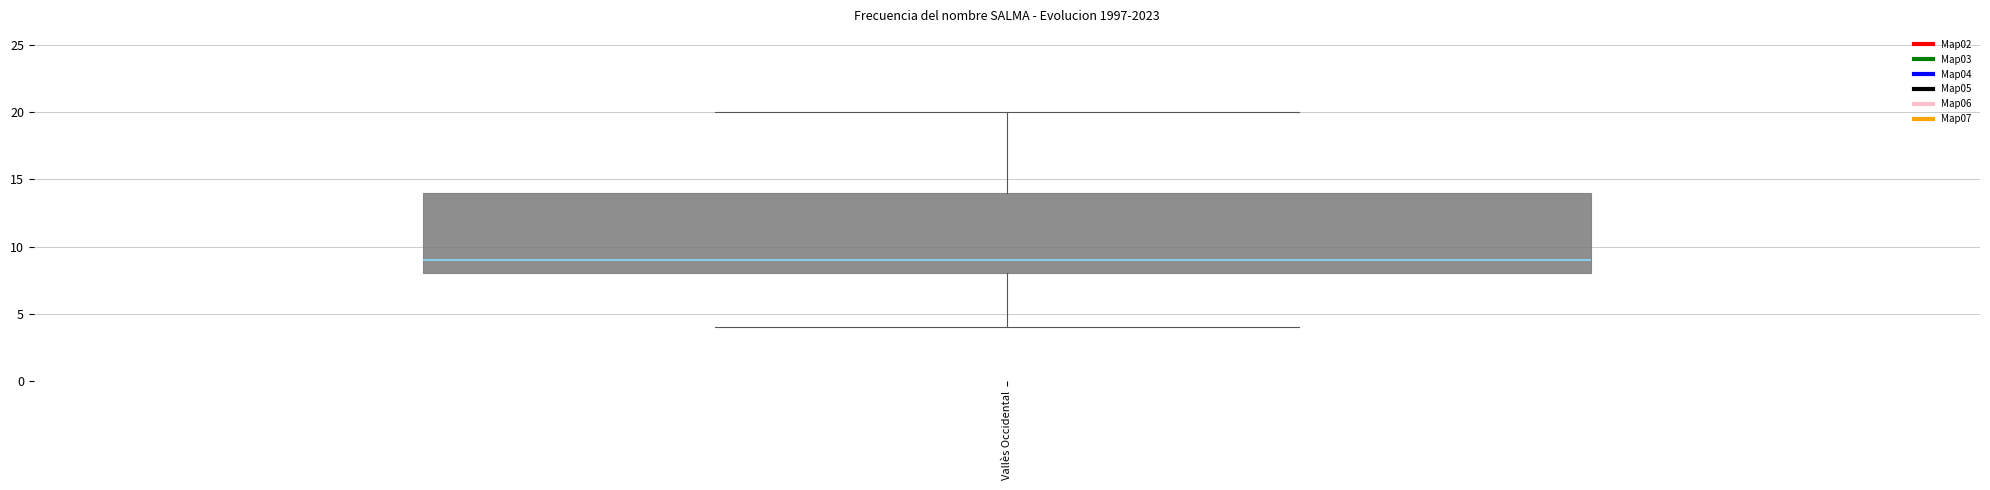

Transcribe this box plot: give where the median line is, the range the box spans, and where the two whiskers end, as read against the y-axis. The values are not printed on the chart, so give them approximately, as read against the axis.

median 9, box 8 to 14, whiskers 4 to 20